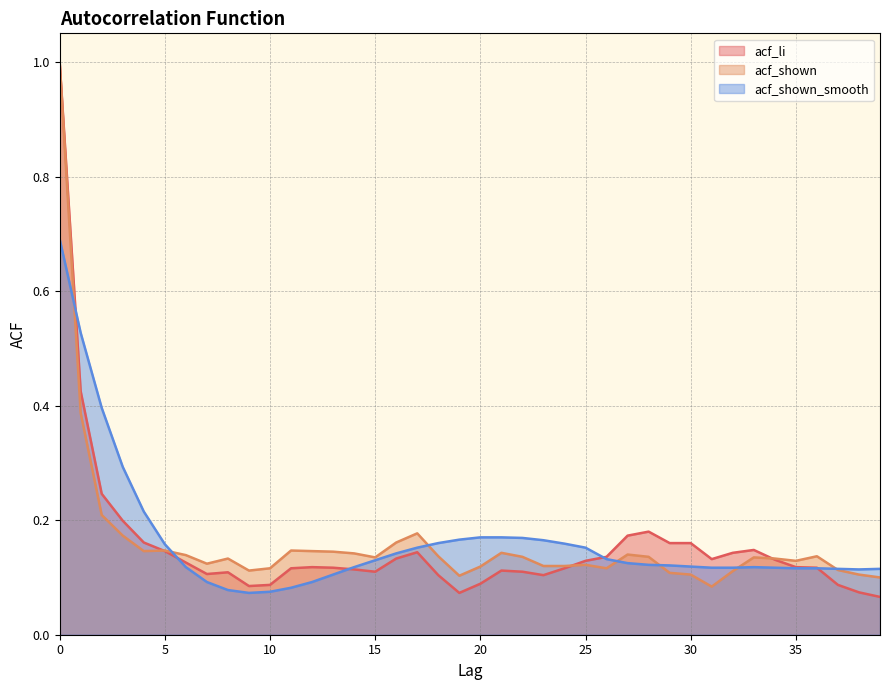

Reading left to right, what are all the values shown in this chart?

acf_li: 1.0	0.4	0.2	0.2	0.2	0.1	0.1	0.1	0.1	0.1	0.1	0.1	0.1	0.1	0.1	0.1	0.1	0.1	0.1	0.1	0.1	0.1	0.1	0.1	0.1	0.1	0.1	0.2	0.2	0.2	0.2	0.1	0.1	0.1	0.1	0.1	0.1	0.1	0.1	0.1
acf_shown: 1.0	0.4	0.2	0.2	0.1	0.1	0.1	0.1	0.1	0.1	0.1	0.1	0.1	0.1	0.1	0.1	0.2	0.2	0.1	0.1	0.1	0.1	0.1	0.1	0.1	0.1	0.1	0.1	0.1	0.1	0.1	0.1	0.1	0.1	0.1	0.1	0.1	0.1	0.1	0.1
acf_shown_smooth: 0.7	0.5	0.4	0.3	0.2	0.2	0.1	0.1	0.1	0.1	0.1	0.1	0.1	0.1	0.1	0.1	0.1	0.2	0.2	0.2	0.2	0.2	0.2	0.2	0.2	0.2	0.1	0.1	0.1	0.1	0.1	0.1	0.1	0.1	0.1	0.1	0.1	0.1	0.1	0.1